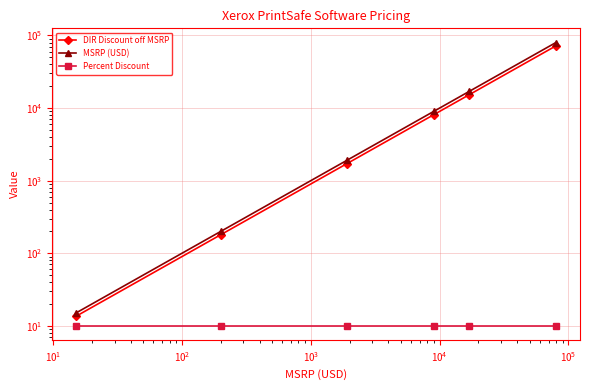

What is the sum of all DIR Discount off MSRP values?

97303.5